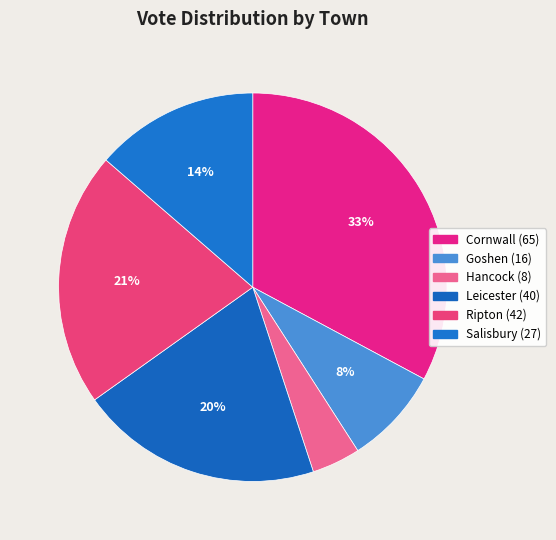

How many slices are in this pie chart?

6